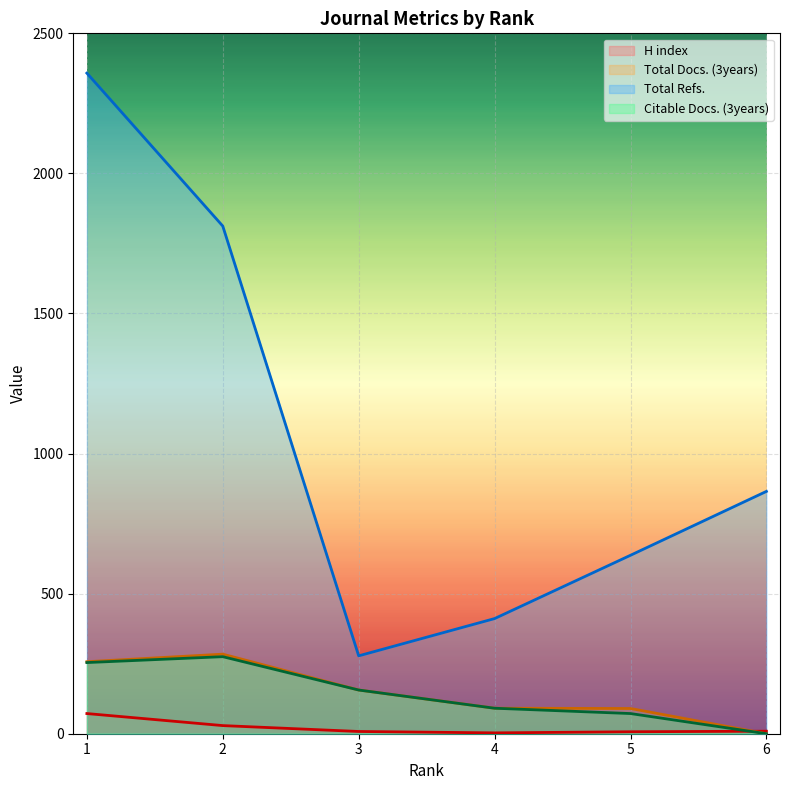

Reading left to right, extract all data points from this chart.

H index: 72	29	8	3	7	9
Total Docs. (3years): 257	284	156	91	90	0
Total Refs.: 2358	1812	278	411	637	865
Citable Docs. (3years): 254	275	156	91	72	0